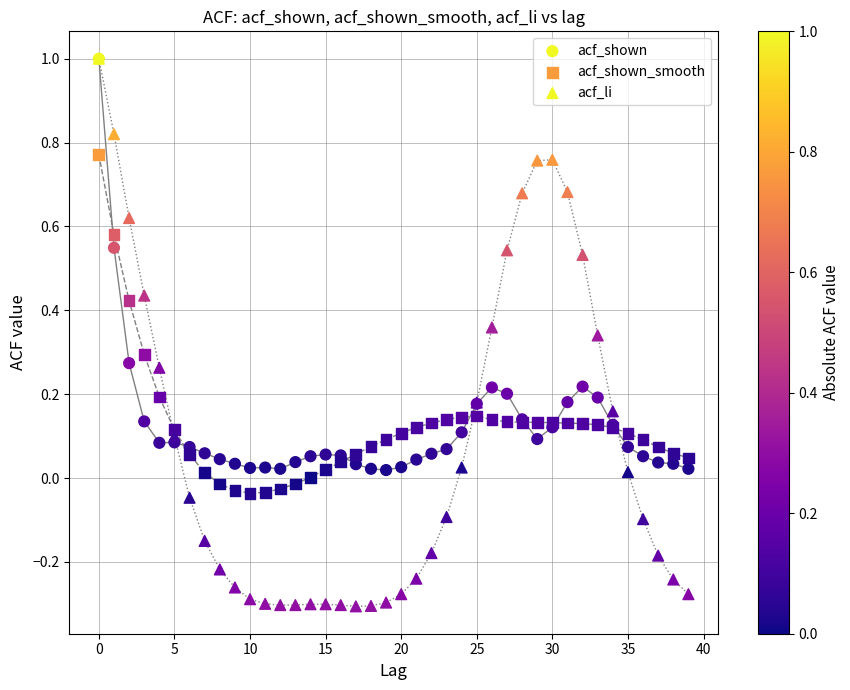

Which series has the widest spread of Y values?

acf_li